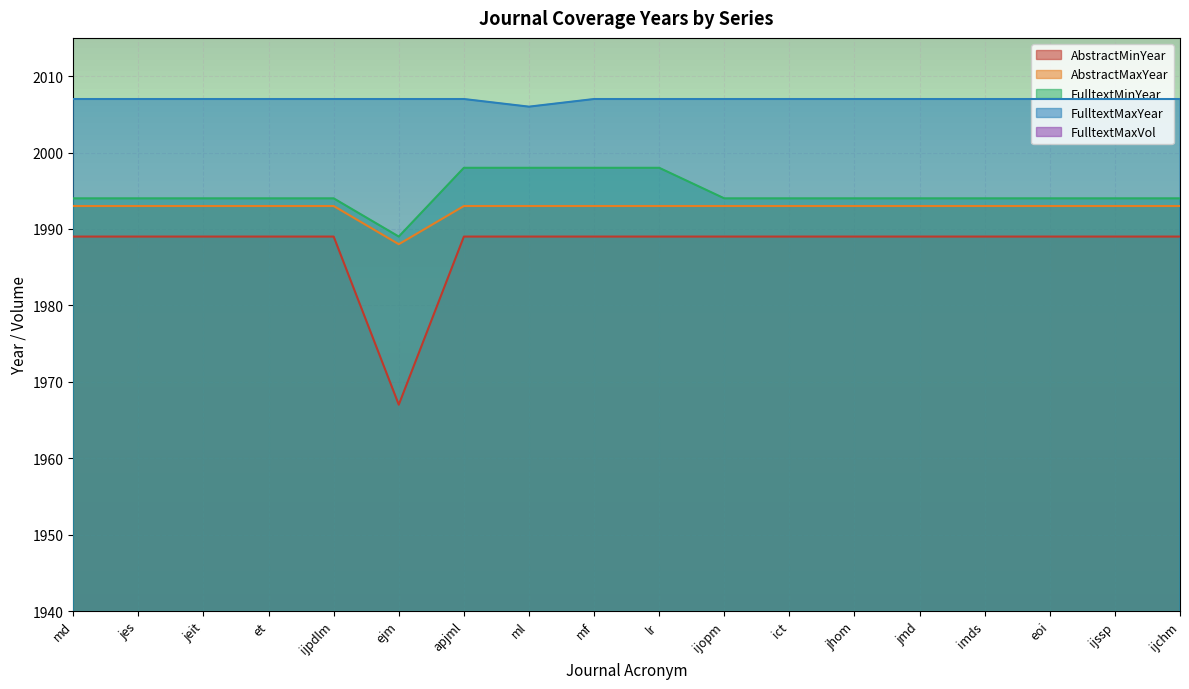

True or false: FulltextMaxYear and FulltextMinYear cross at least once.

False